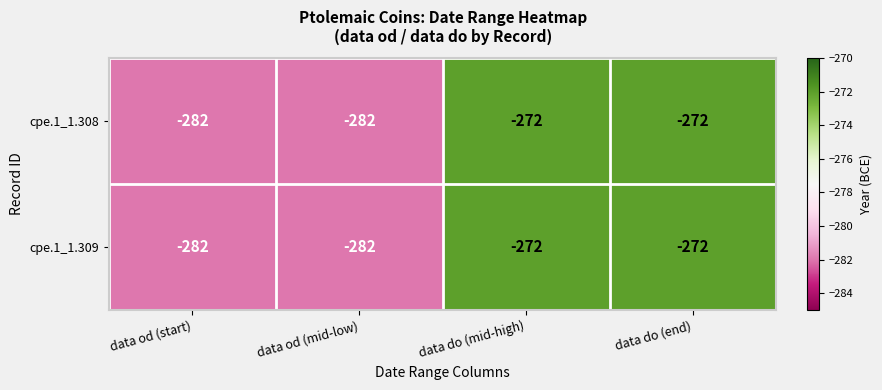

The value of cpe.1_1.309 at data do (mid-high) is -272. True or false?

True